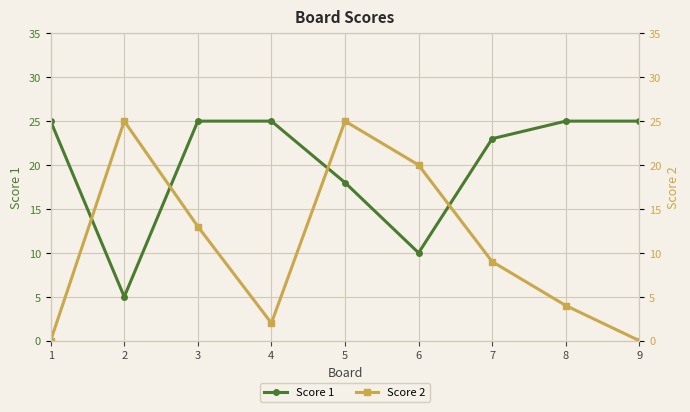

In Score 2, how many points are higher than both neighbors (excluding endpoints)?

2